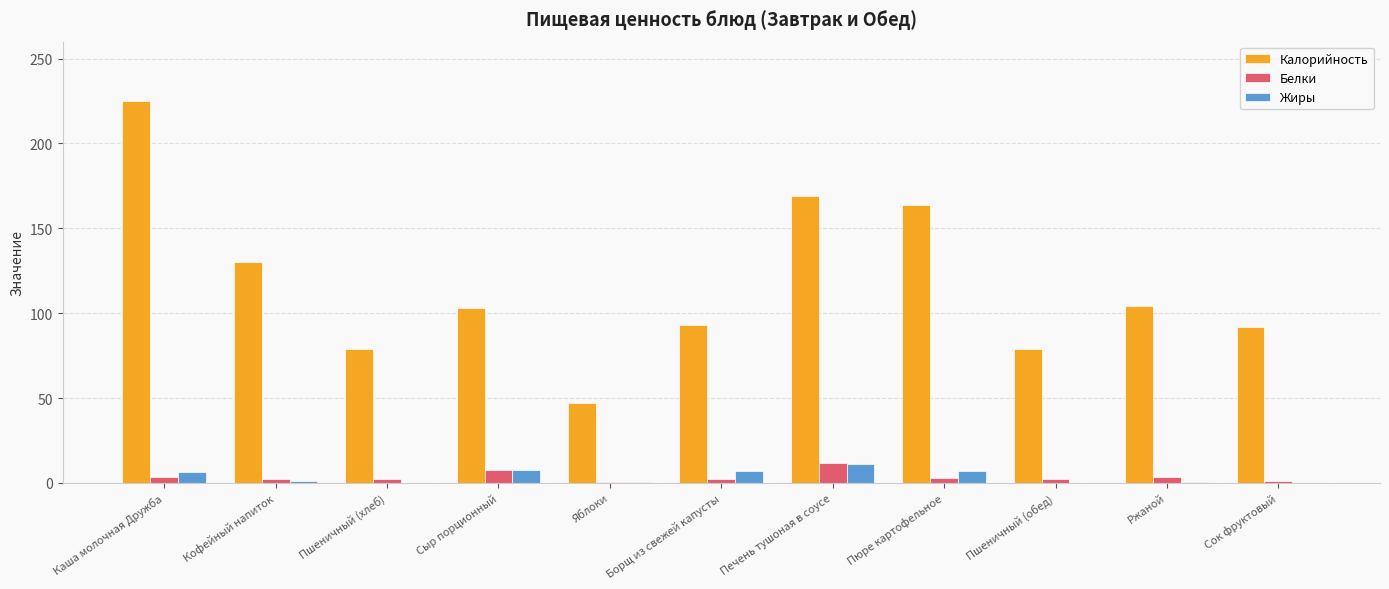

Which series changed the most between Кофейный напиток and Печень тушоная в соусе?

Калорийность